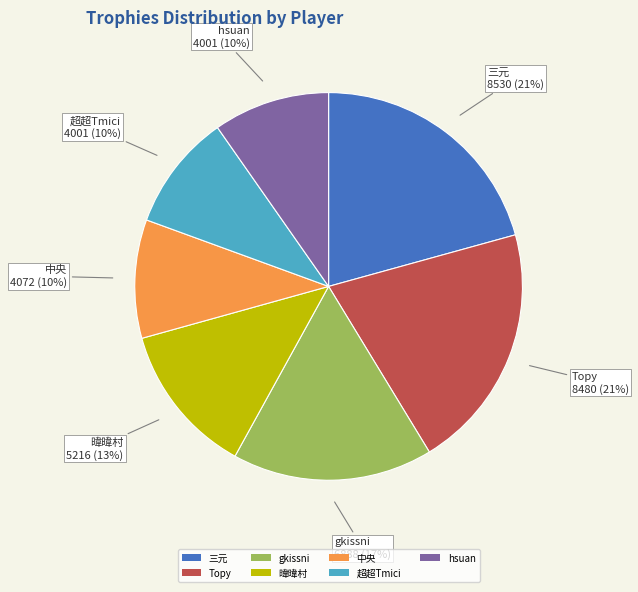

To the nearest percent, what percentage of the pie is 暐暐村?

13%